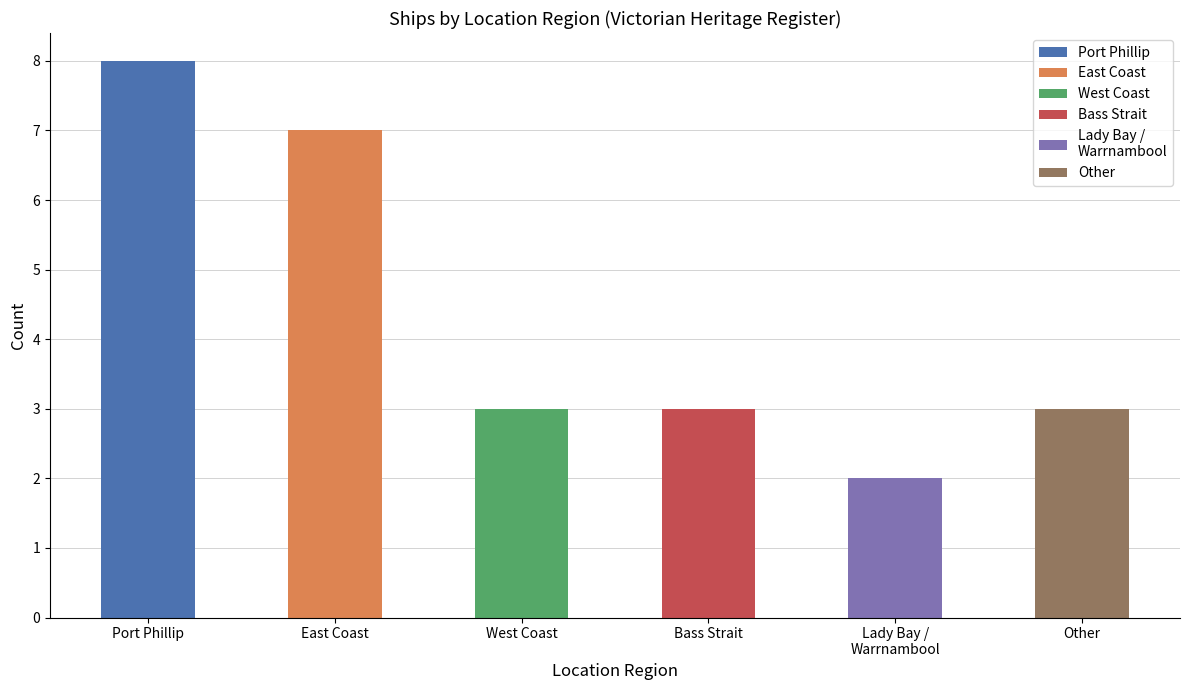

What is the label of the 4th bar from the left?

Bass Strait